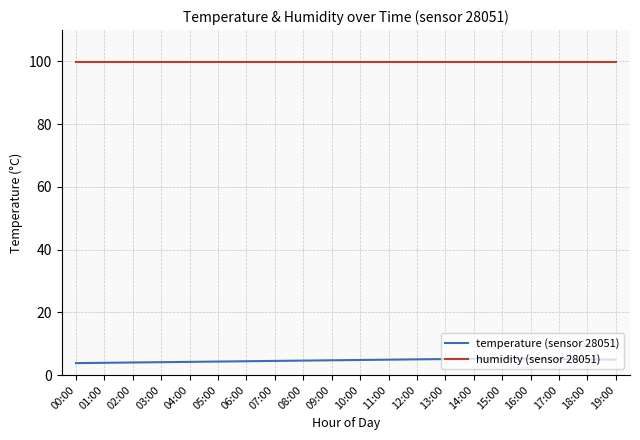

What is the difference between the maximum and minimum values in the temperature (sensor 28051) series?

1.5